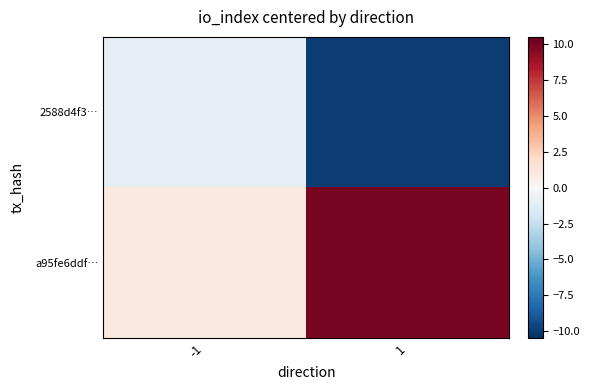

At 1, list the series in order from smallest to largest.

2588d4f3…, a95fe6ddf…